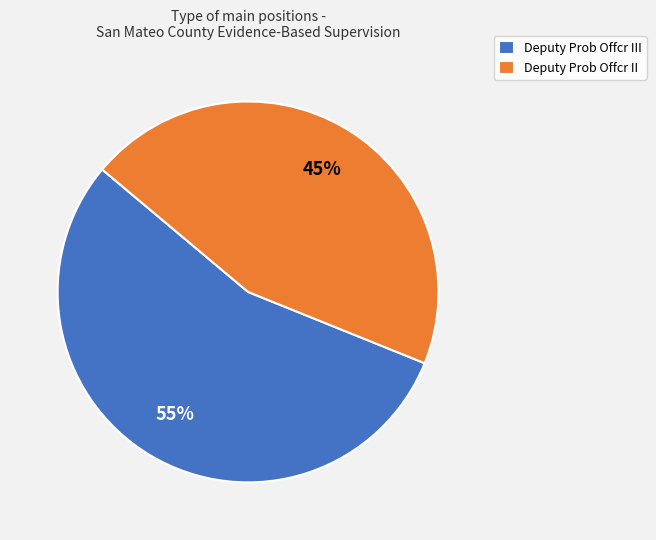

Combined, do Deputy Prob Offcr III and Deputy Prob Offcr II account for over 50%?

Yes